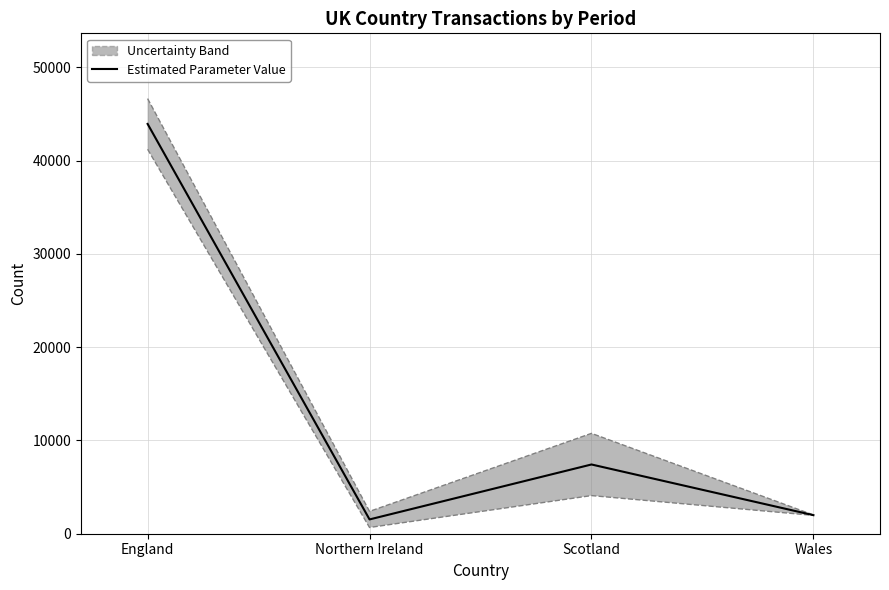

At which label is the value closest to 22740?

Scotland